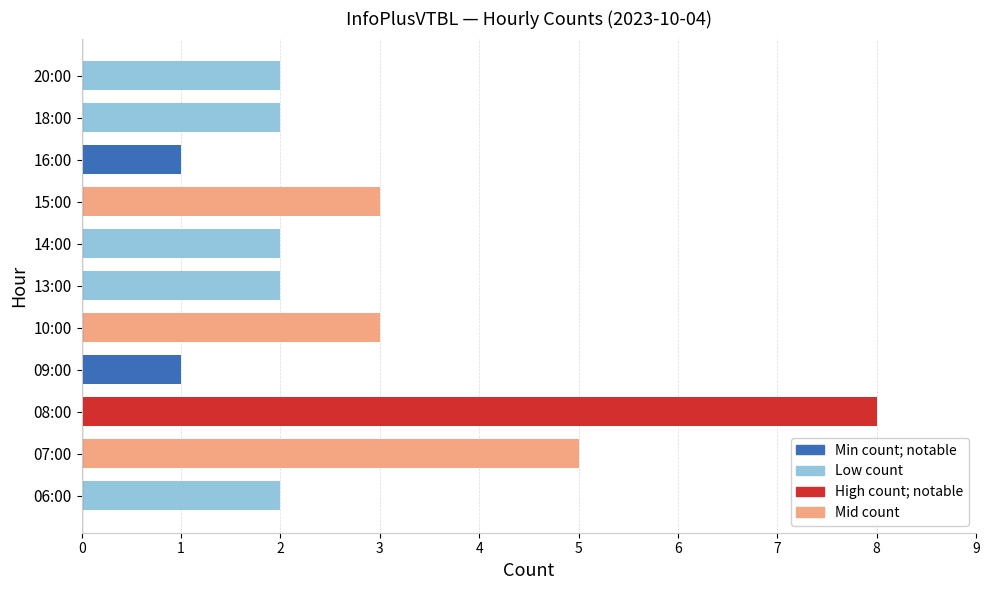

Reading bottom to top, what are all the values shown in this chart?

06:00=2	07:00=5	08:00=8	09:00=1	10:00=3	13:00=2	14:00=2	15:00=3	16:00=1	18:00=2	20:00=2